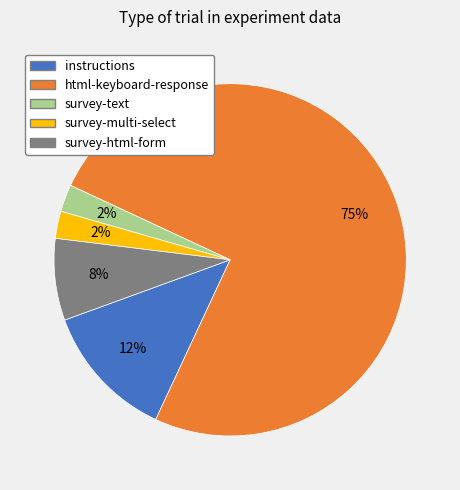

To the nearest percent, what percentage of the pie is survey-html-form?

8%